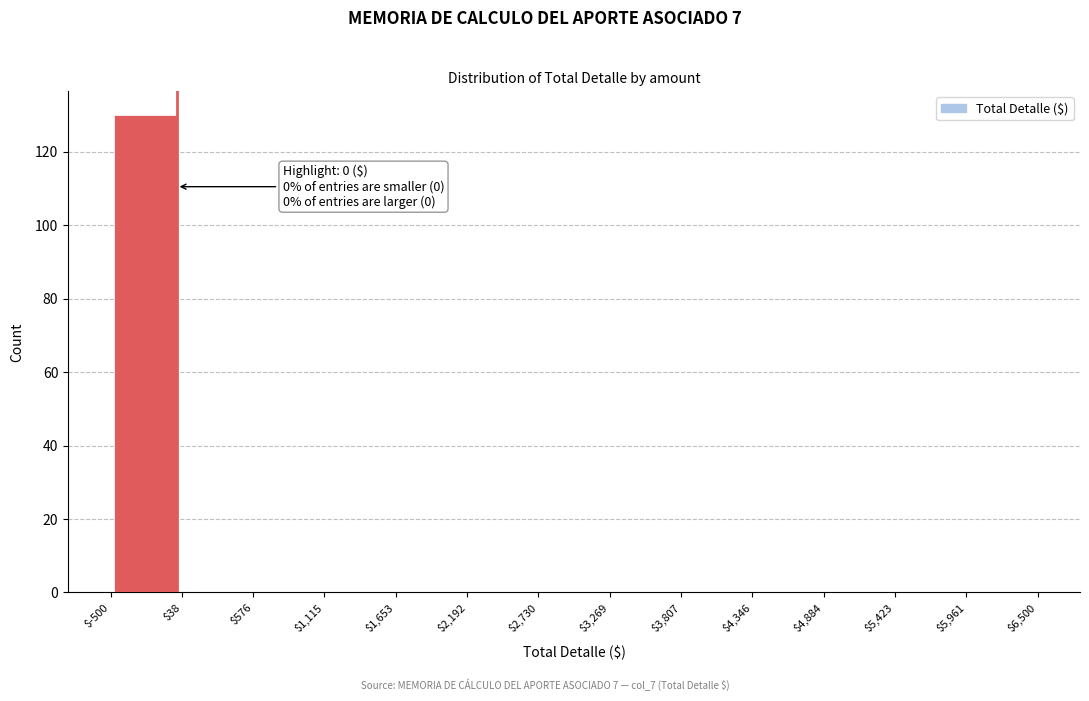

Which range on the x-axis has the tallest bar?

$-500 to $38